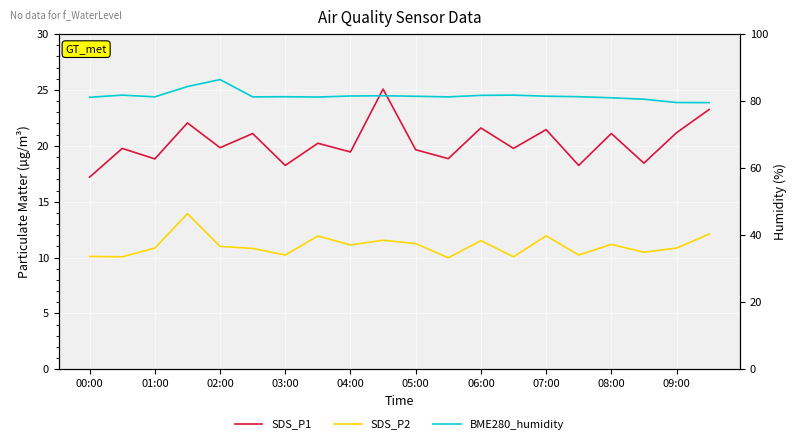

What is the difference between the maximum and minimum values in the SDS_P2 series?

3.9